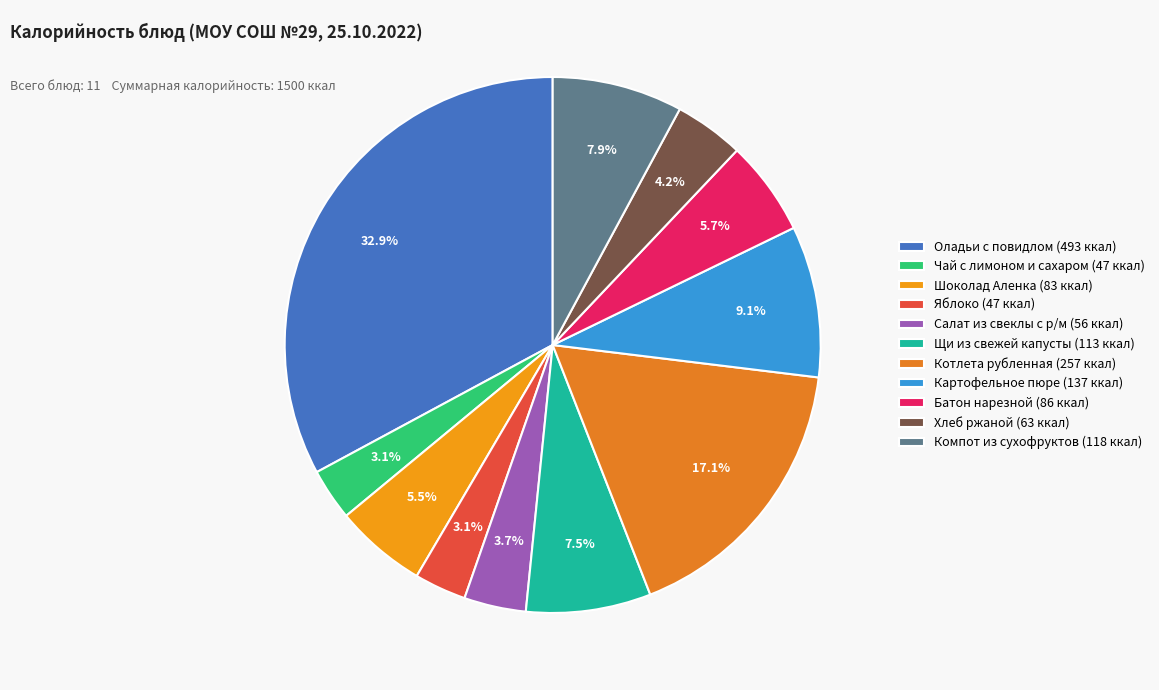

To the nearest percent, what portion does Котлета рубленная represent?

17%